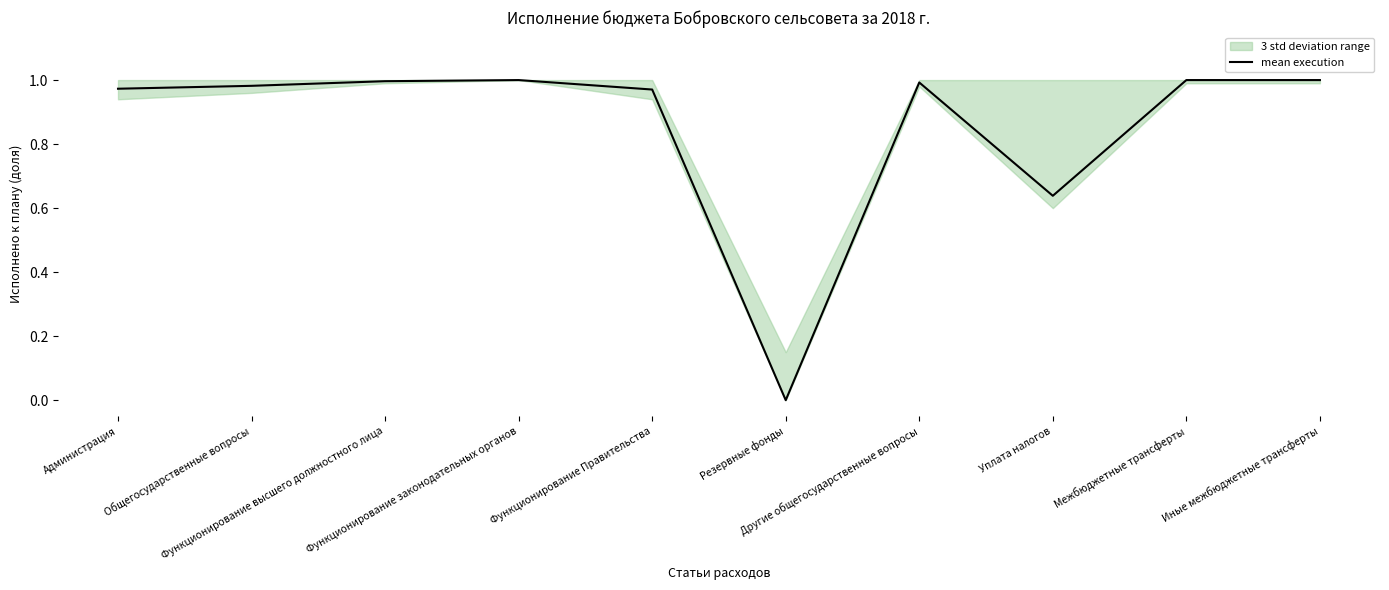

True or false: the data shows 1.0 at Иные межбюджетные трансферты.

True